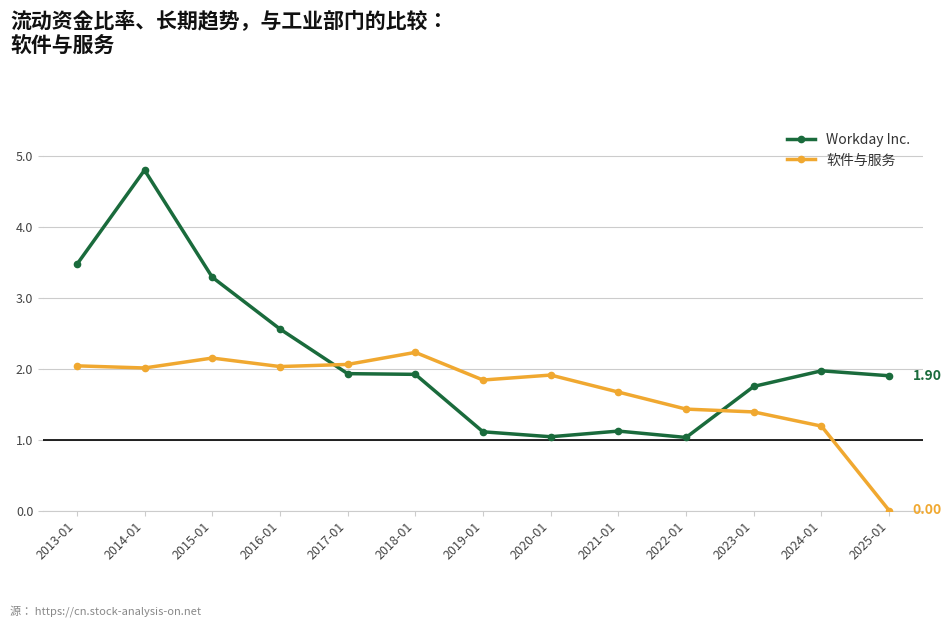

How many lines are shown in the chart?

2